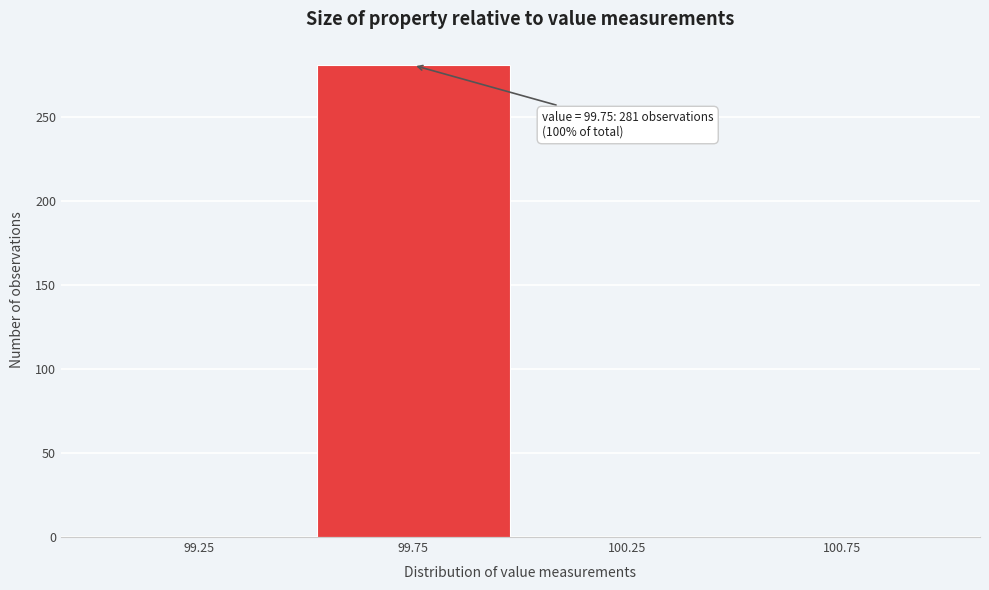

Which range on the x-axis has the tallest bar?

99.5 to 100.0